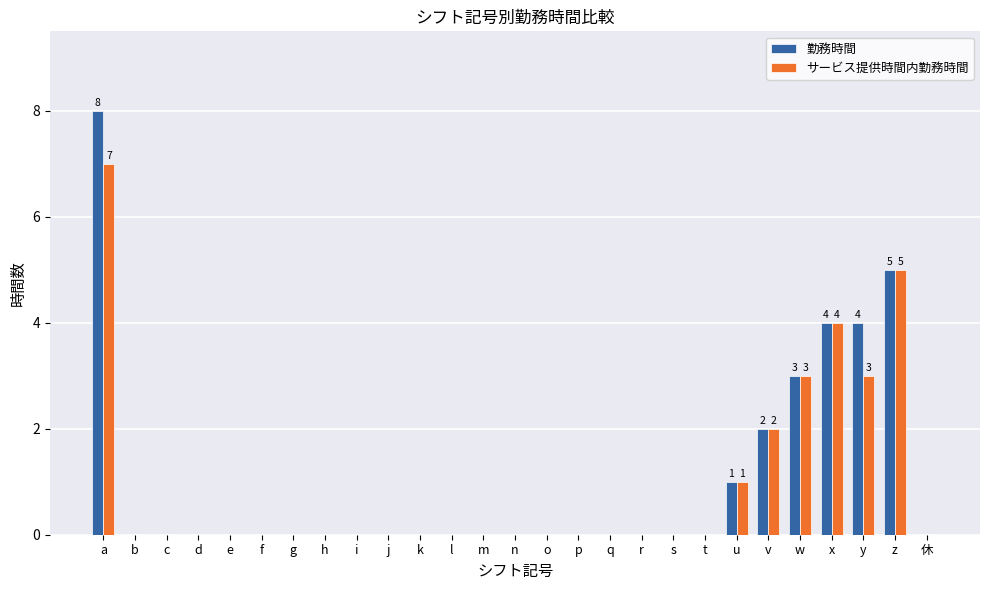

Reading left to right, list all the values displayed in this chart.

勤務時間: a=8	b=0	c=0	d=0	e=0	f=0	g=0	h=0	i=0	j=0	k=0	l=0	m=0	n=0	o=0	p=0	q=0	r=0	s=0	t=0	u=1	v=2	w=3	x=4	y=4	z=5	休=0
サービス提供時間内勤務時間: a=7	b=0	c=0	d=0	e=0	f=0	g=0	h=0	i=0	j=0	k=0	l=0	m=0	n=0	o=0	p=0	q=0	r=0	s=0	t=0	u=1	v=2	w=3	x=4	y=3	z=5	休=0